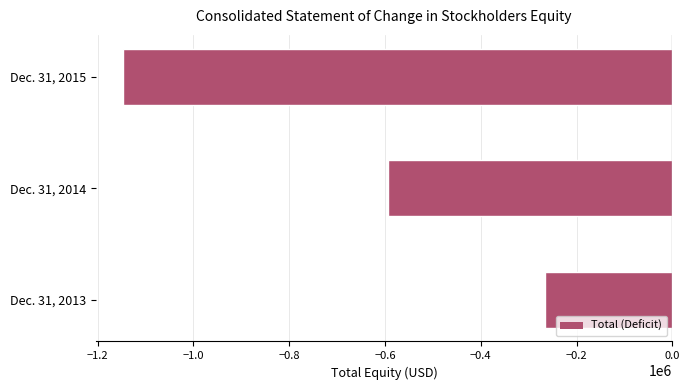

What is the sum of all values?

-2006700